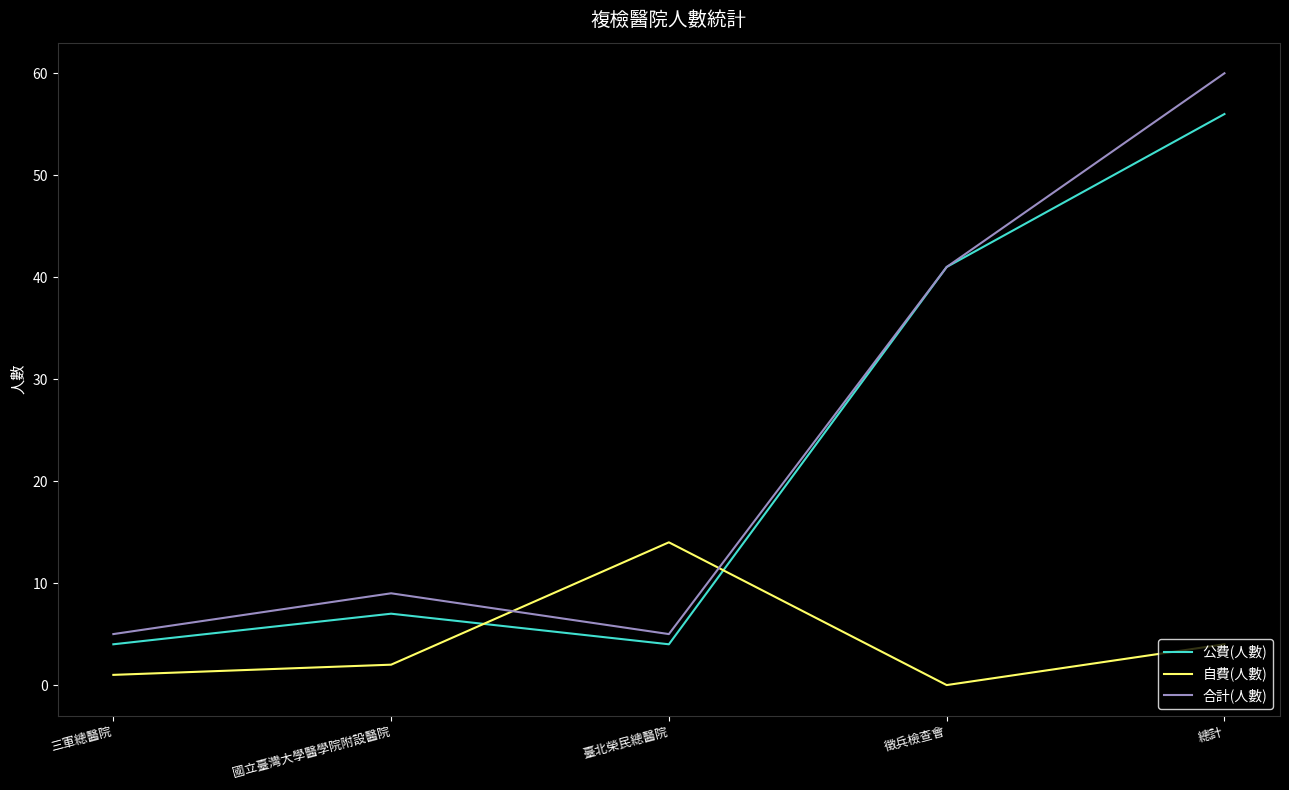

Reading right to left, list all the values displayed in this chart.

公費(人數): 總計=56	徵兵檢查會=41	臺北榮民總醫院=4	國立臺灣大學醫學院附設醫院=7	三軍總醫院=4
自費(人數): 總計=4	徵兵檢查會=0	臺北榮民總醫院=14	國立臺灣大學醫學院附設醫院=2	三軍總醫院=1
合計(人數): 總計=60	徵兵檢查會=41	臺北榮民總醫院=5	國立臺灣大學醫學院附設醫院=9	三軍總醫院=5